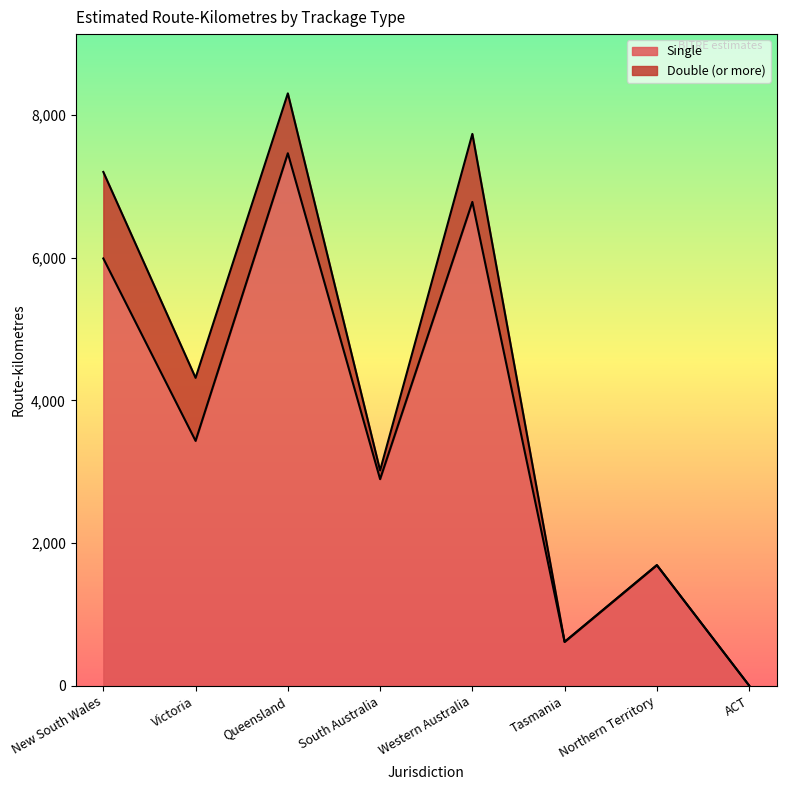

What is the difference between the second highest and minimum values?

6776